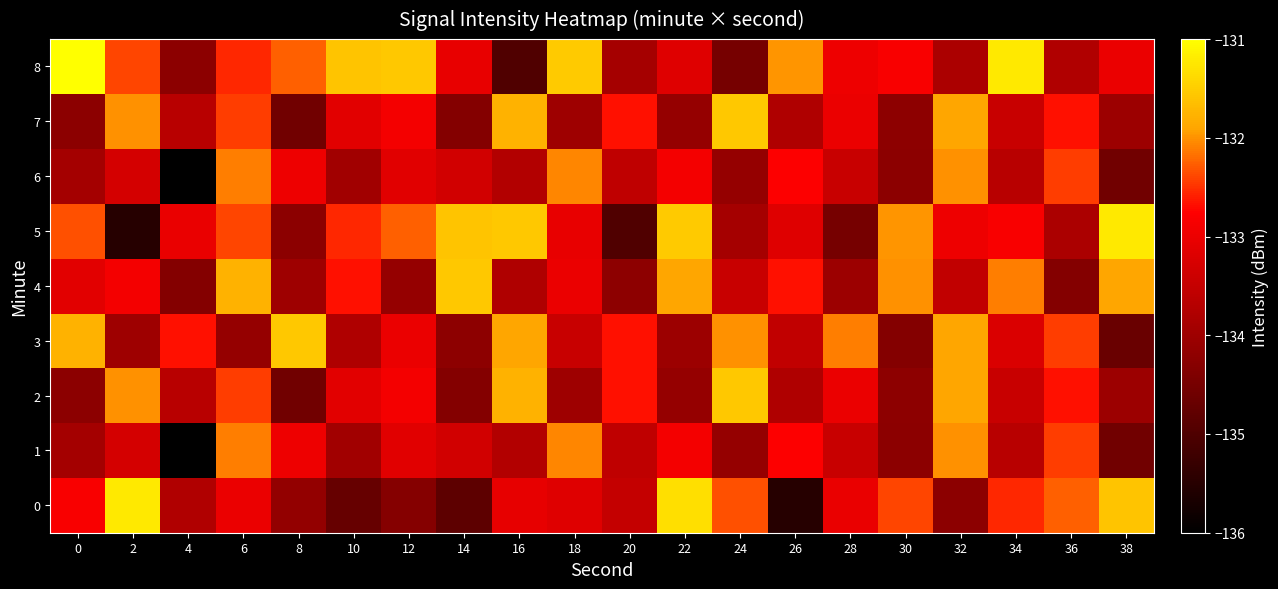

What is the spread (max minus min) of values at 34?

2.4